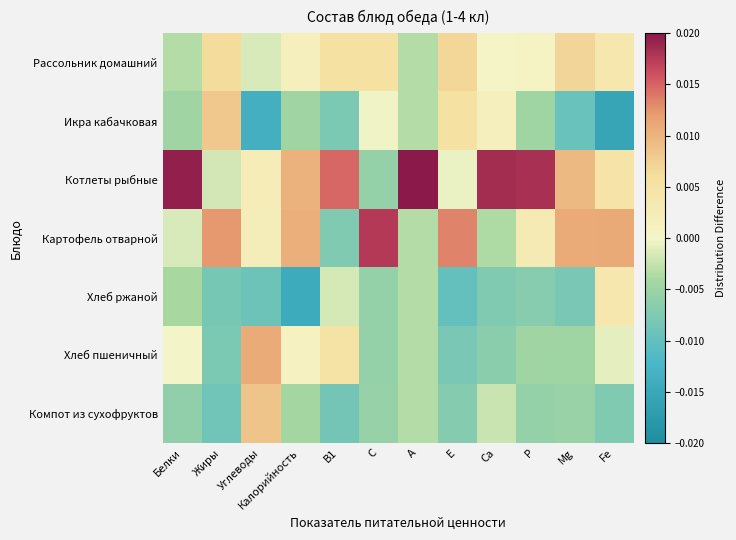

Which category has the lowest value across all series?

Fe